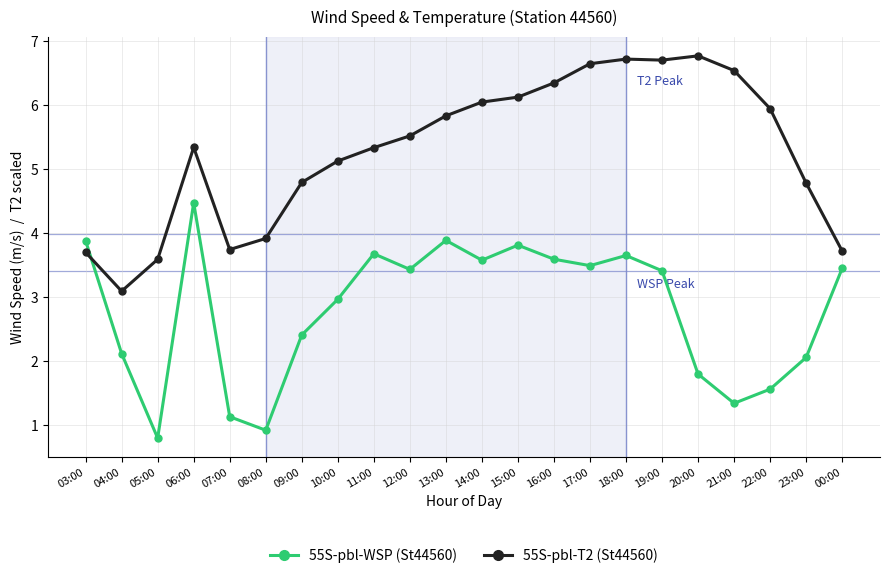

Is it true that 55S-pbl-WSP (St44560) equals 3.6 at 18:00?

True